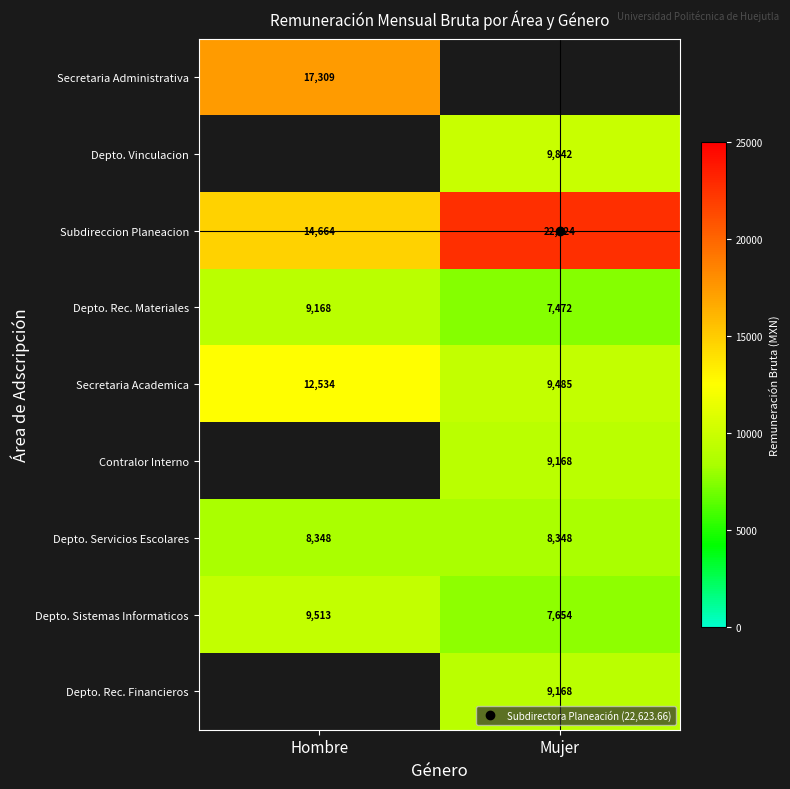

Between Hombre and Mujer, which is larger?

Mujer